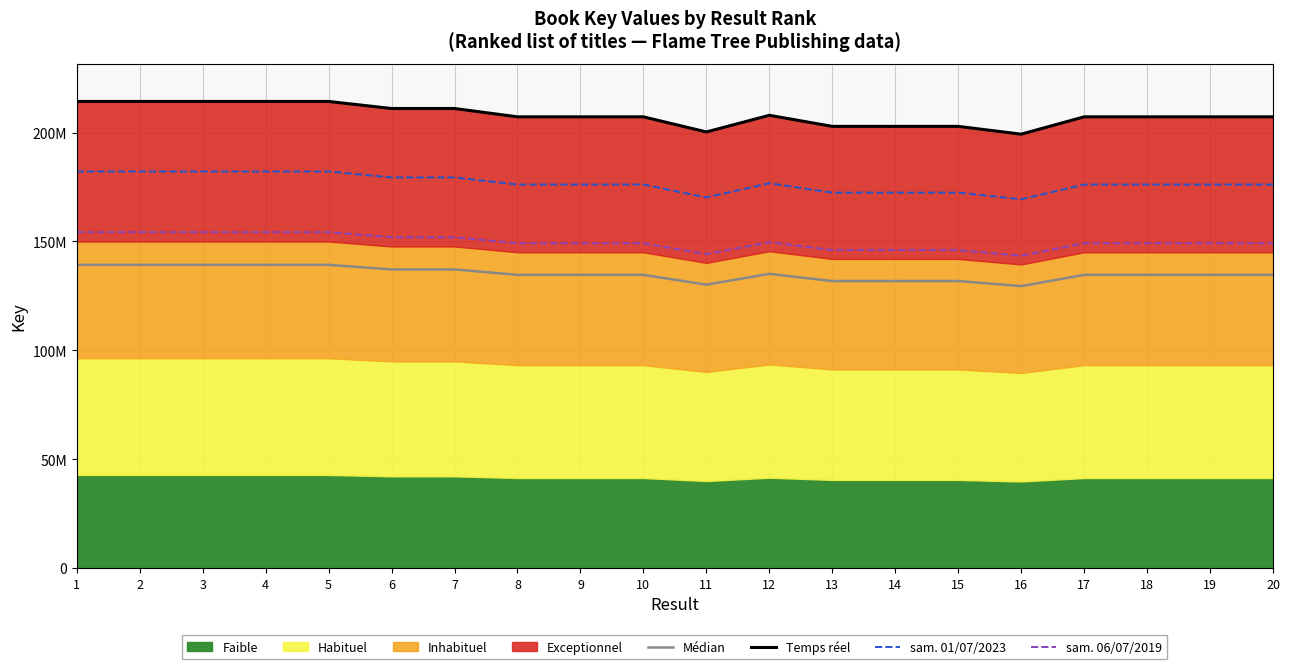

The Médian series shows 134669894.5 at 9. True or false?

True